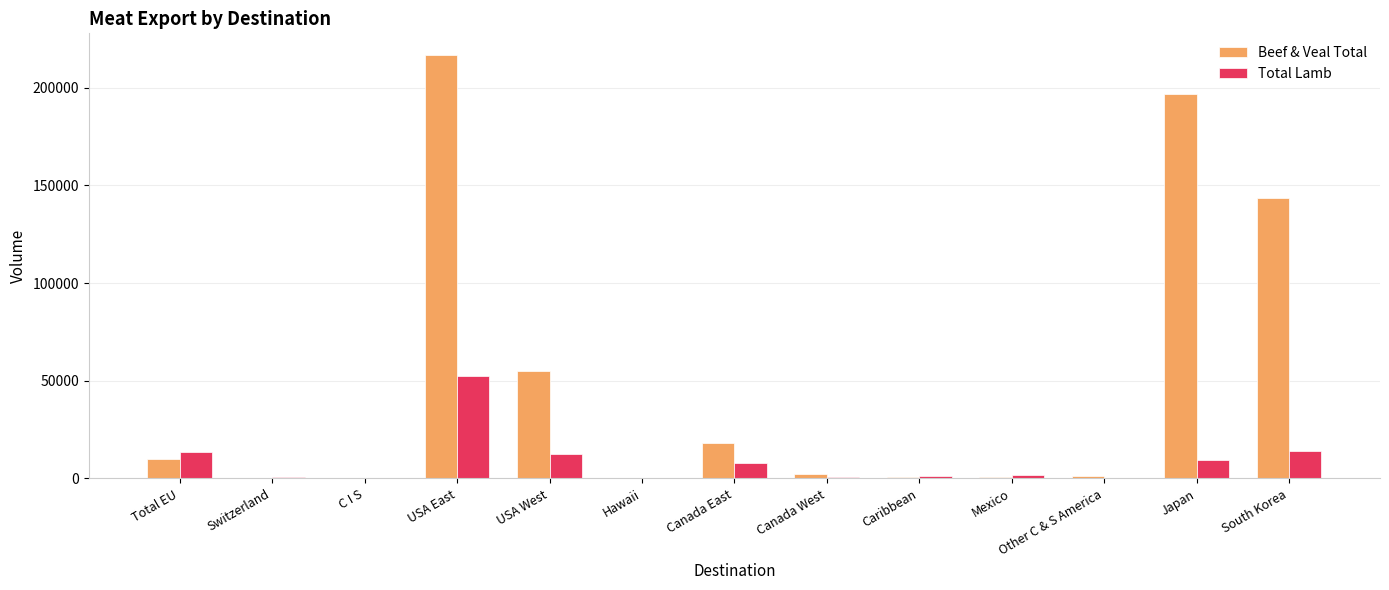

What is the greatest value displayed?

216979.6